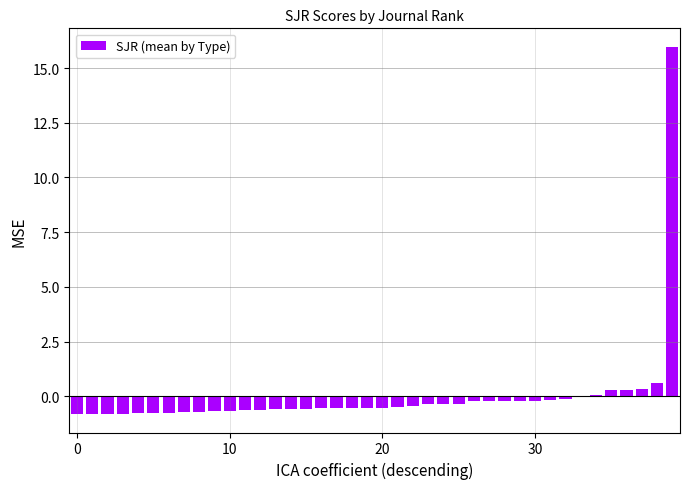

What is the greatest value displayed?

16.0